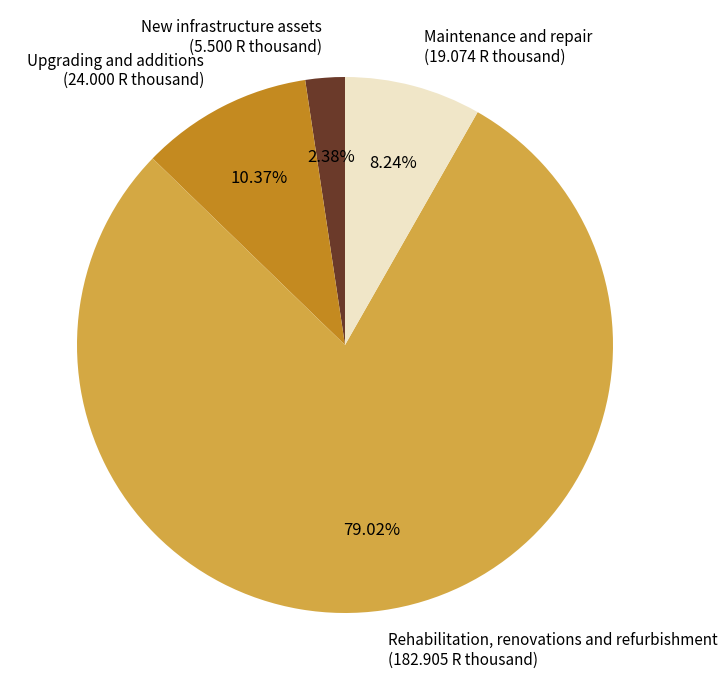

How many slices are in this pie chart?

4